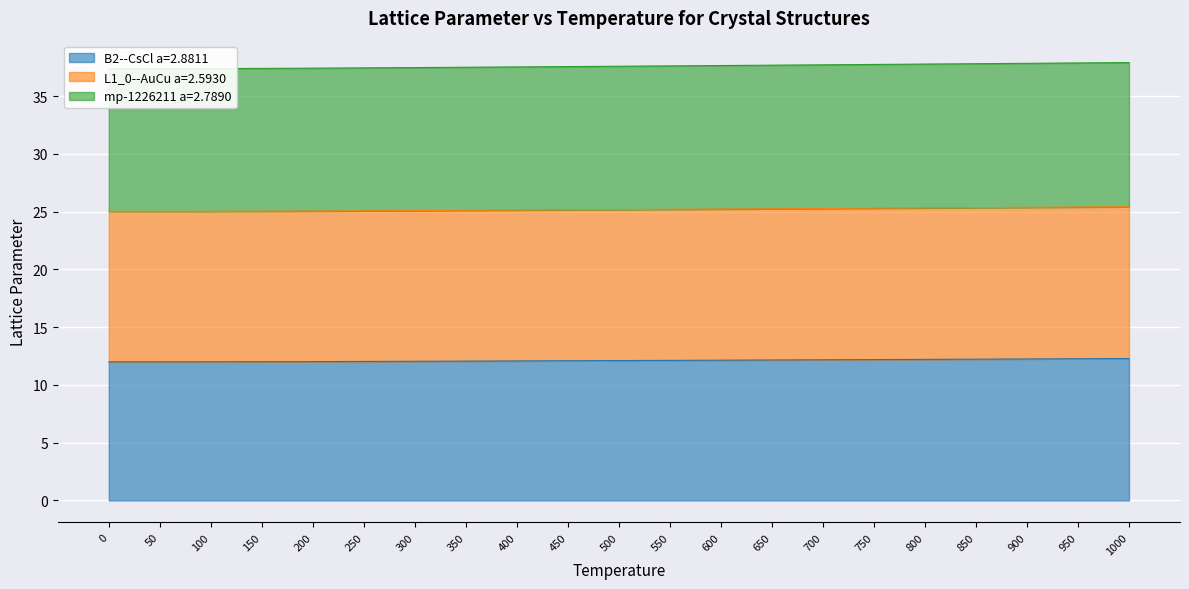

The value of B2--CsCl a=2.8811 at 550 is 12.1. True or false?

True